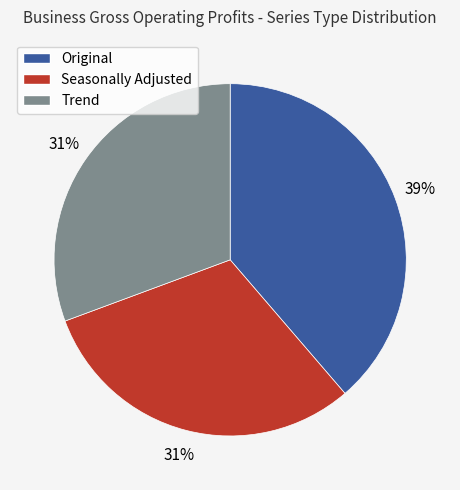

Between Seasonally Adjusted and Original, which is larger?

Original